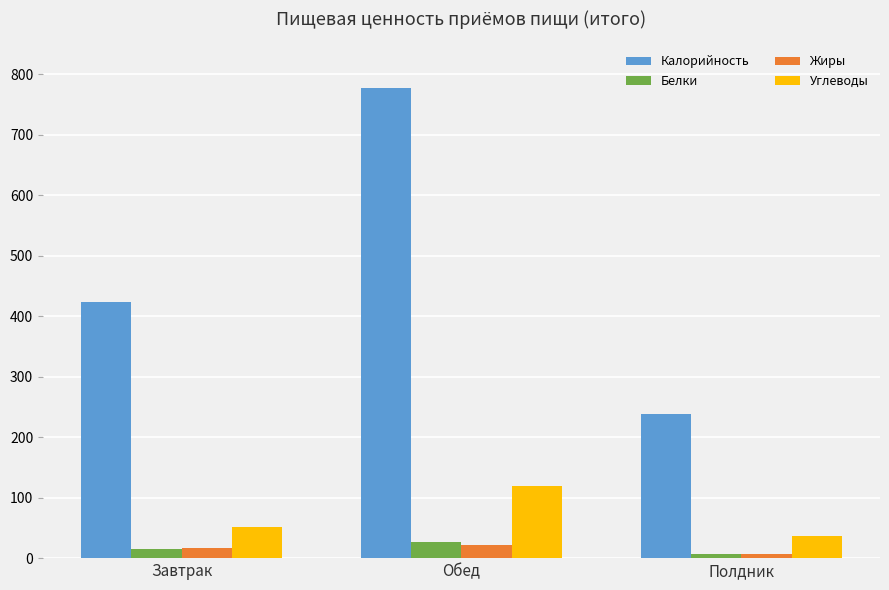

Reading left to right, list all the values displayed in this chart.

Калорийность: 423.6	777.0	239.0
Белки: 15.9	26.4	7.3
Жиры: 17.4	21.8	7.1
Углеводы: 50.8	118.8	36.6